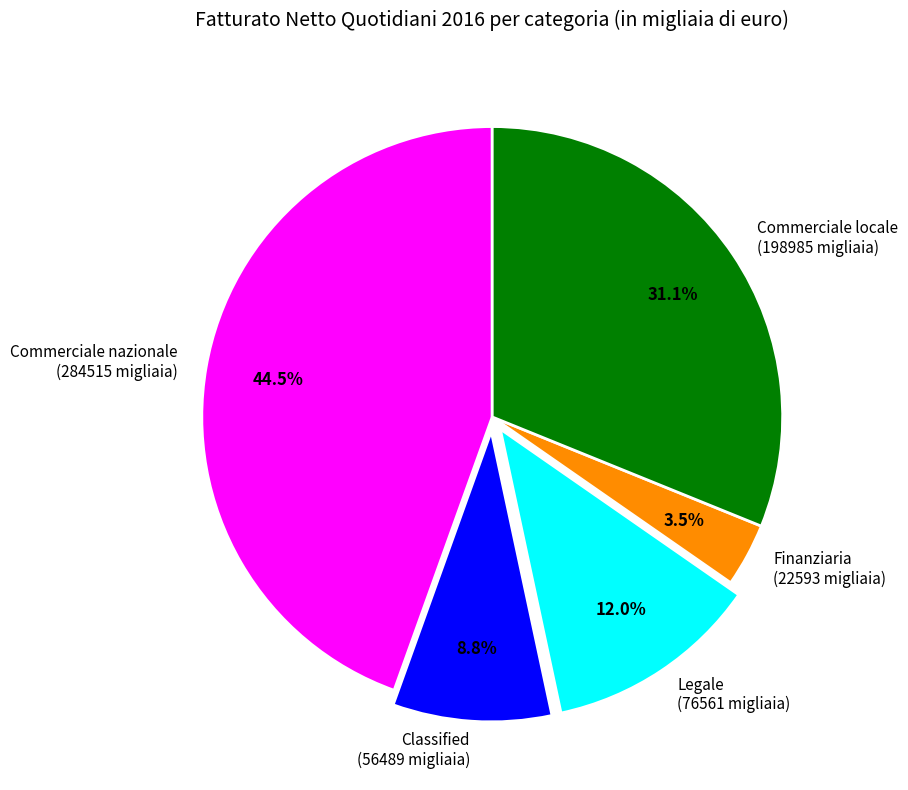

Which slice is the smallest?

Finanziaria (22593 migliaia)